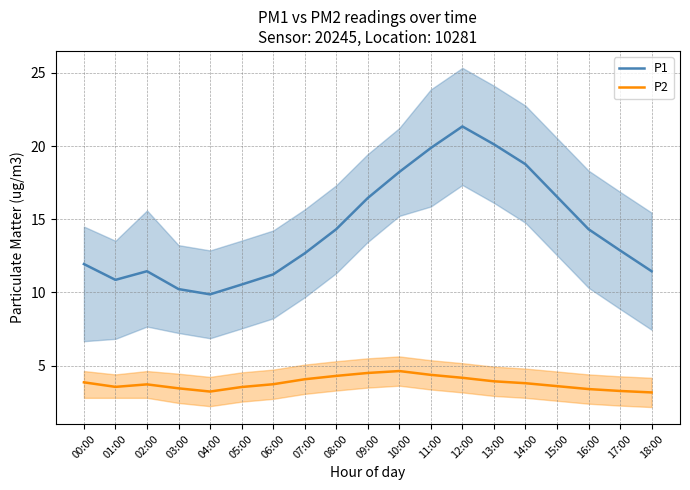

At 05:00, list the series in order from smallest to largest.

P2, P1